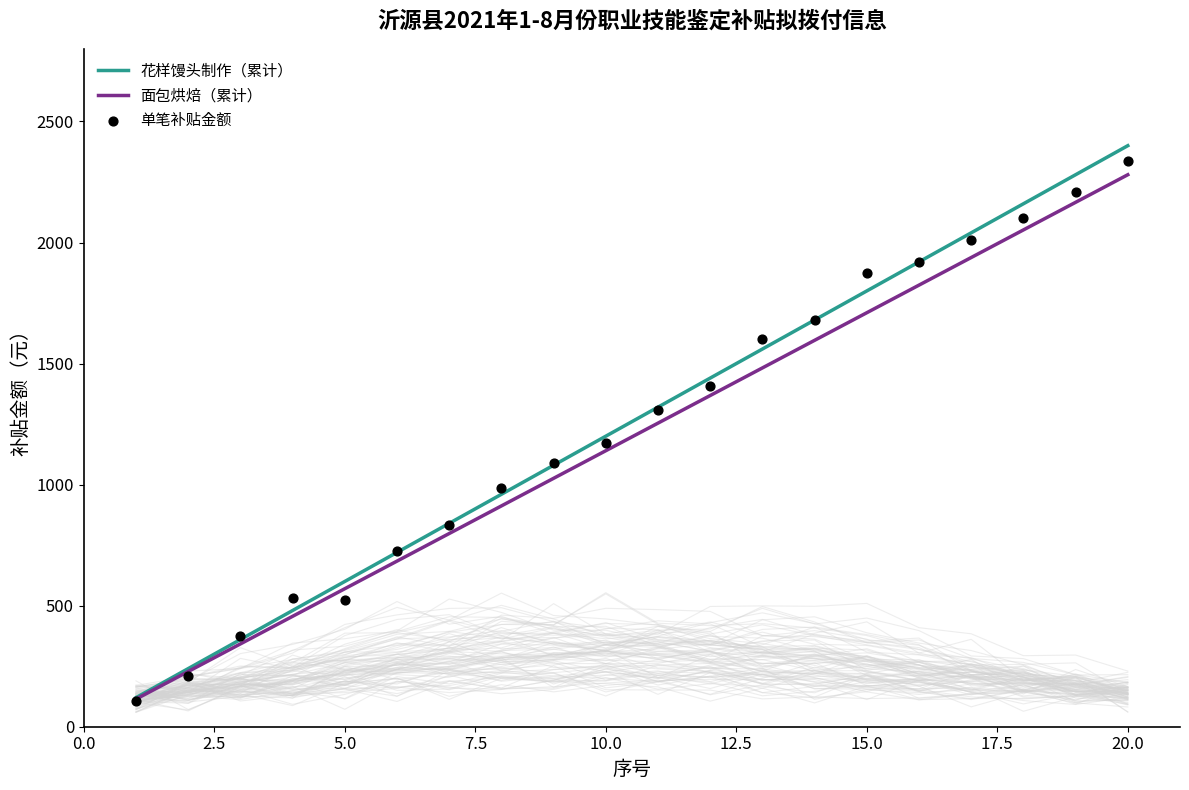

What are all the series names shown in the legend?

花样馒头制作（累计）, 面包烘焙（累计）, 单笔补贴金额